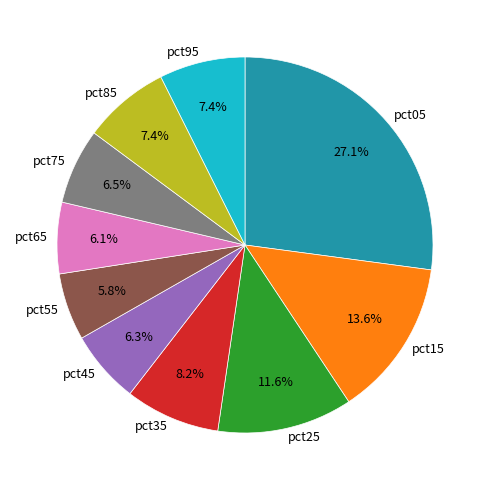

Which category has the biggest portion of the pie?

pct05